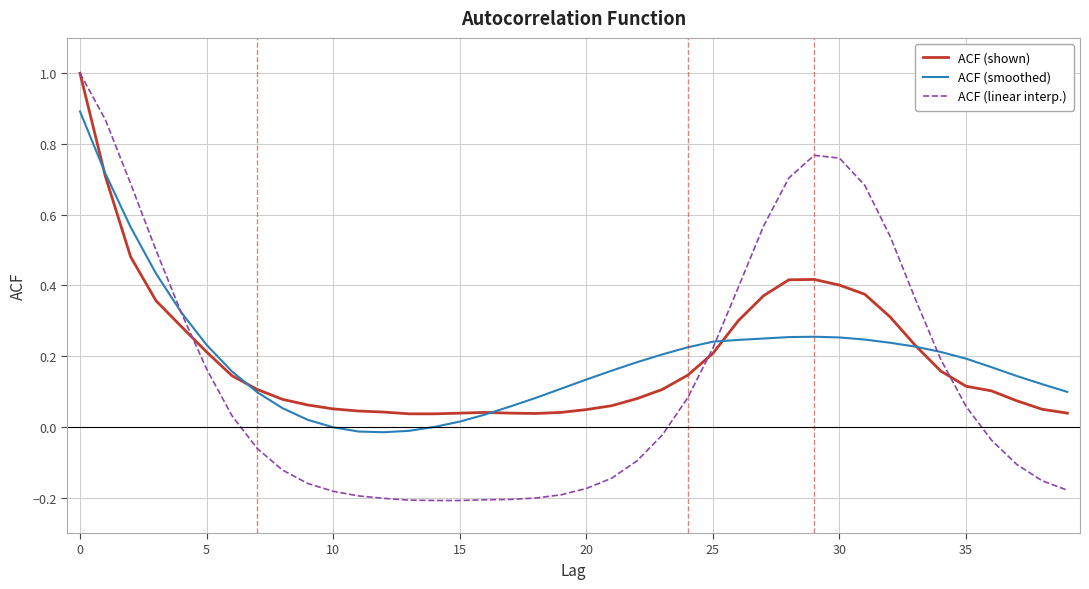

What is the sum of all ACF (shown) values?

7.9